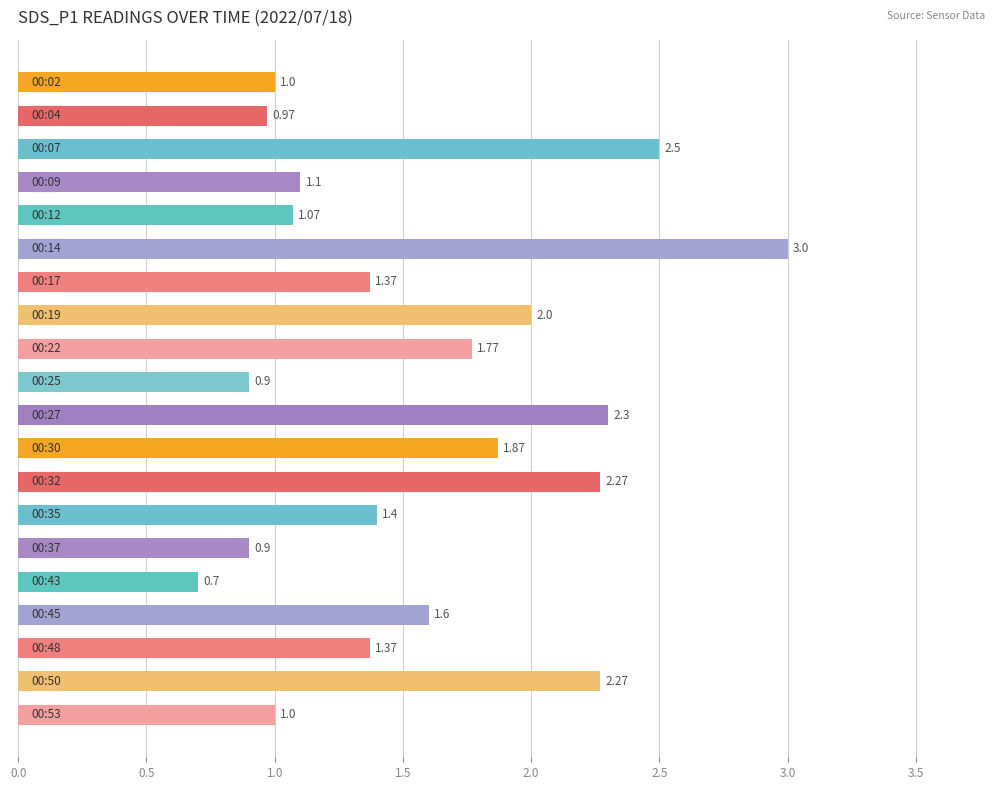

What is the difference between the maximum and second lowest values?

2.1